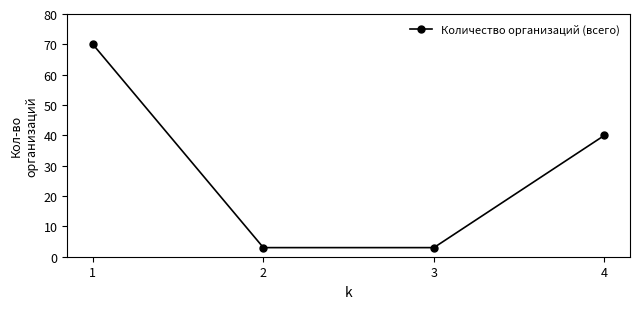

How many distinct data groups are displayed?

1